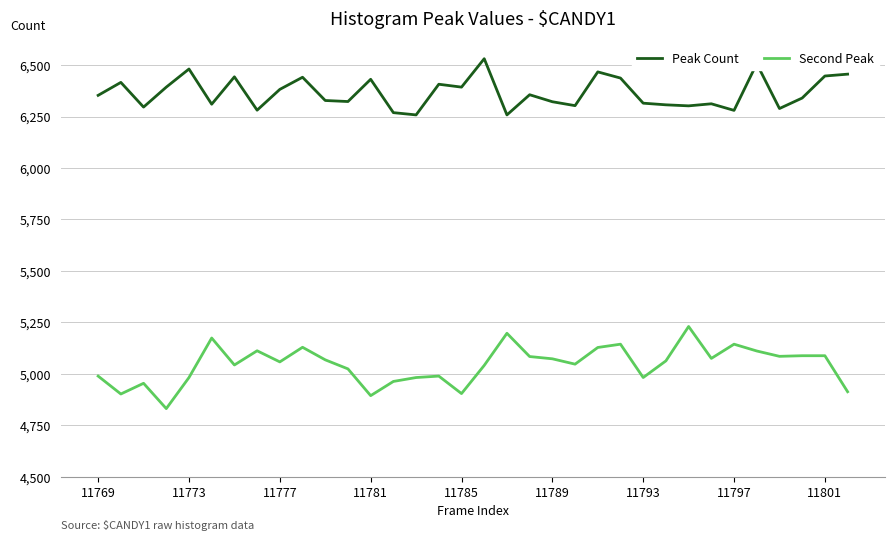

True or false: Peak Count and Second Peak cross at least once.

False